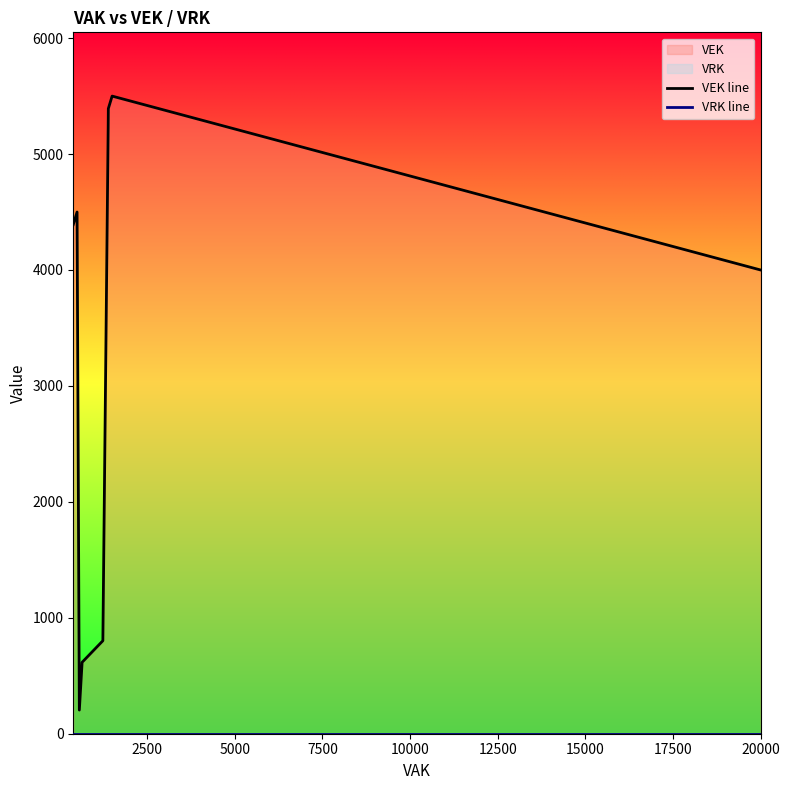

How many values in the VEK line series are below 4500?

11